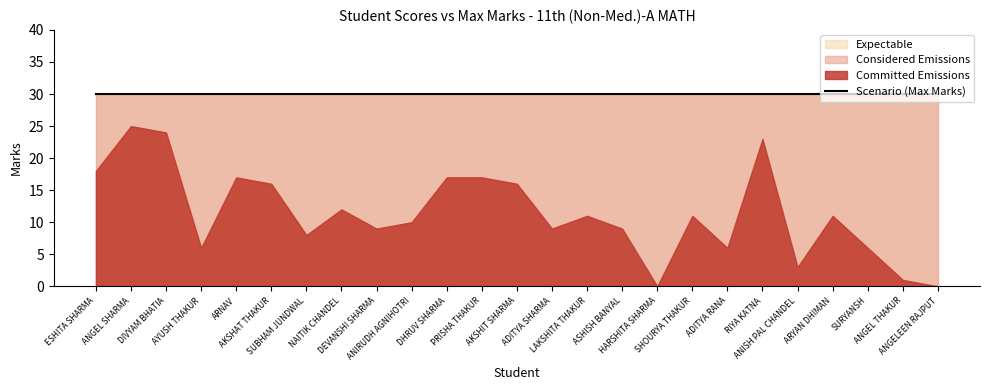

Is it true that Score equals 10 at ADITYA RANA?

False